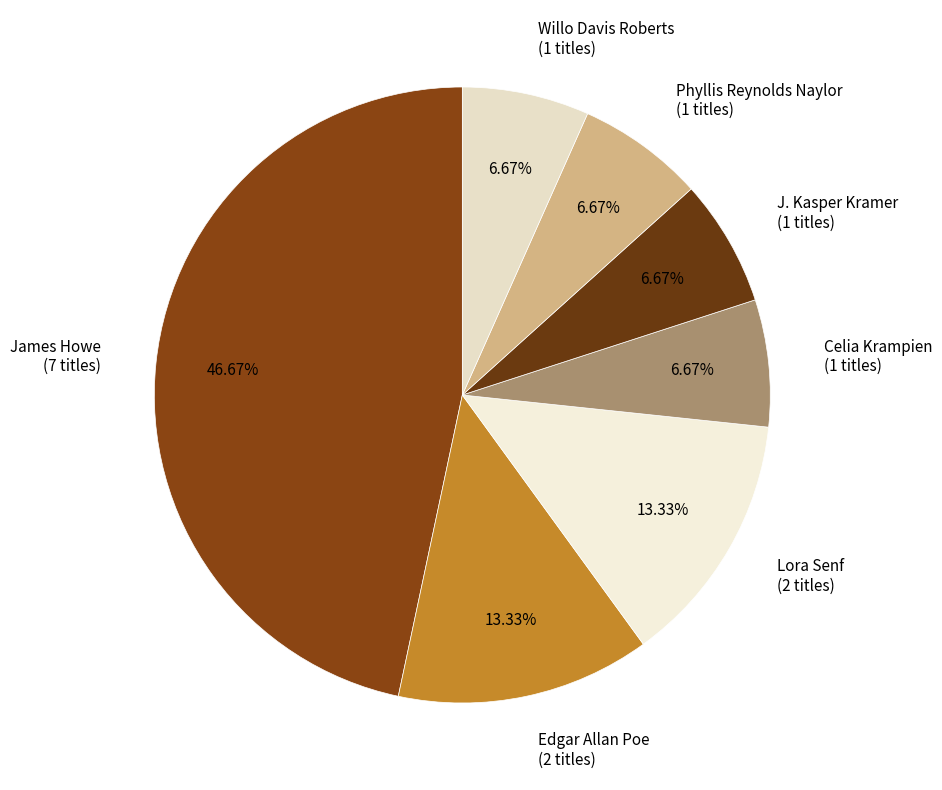

Which has a higher value, Edgar Allan Poe or Phyllis Reynolds Naylor?

Edgar Allan Poe